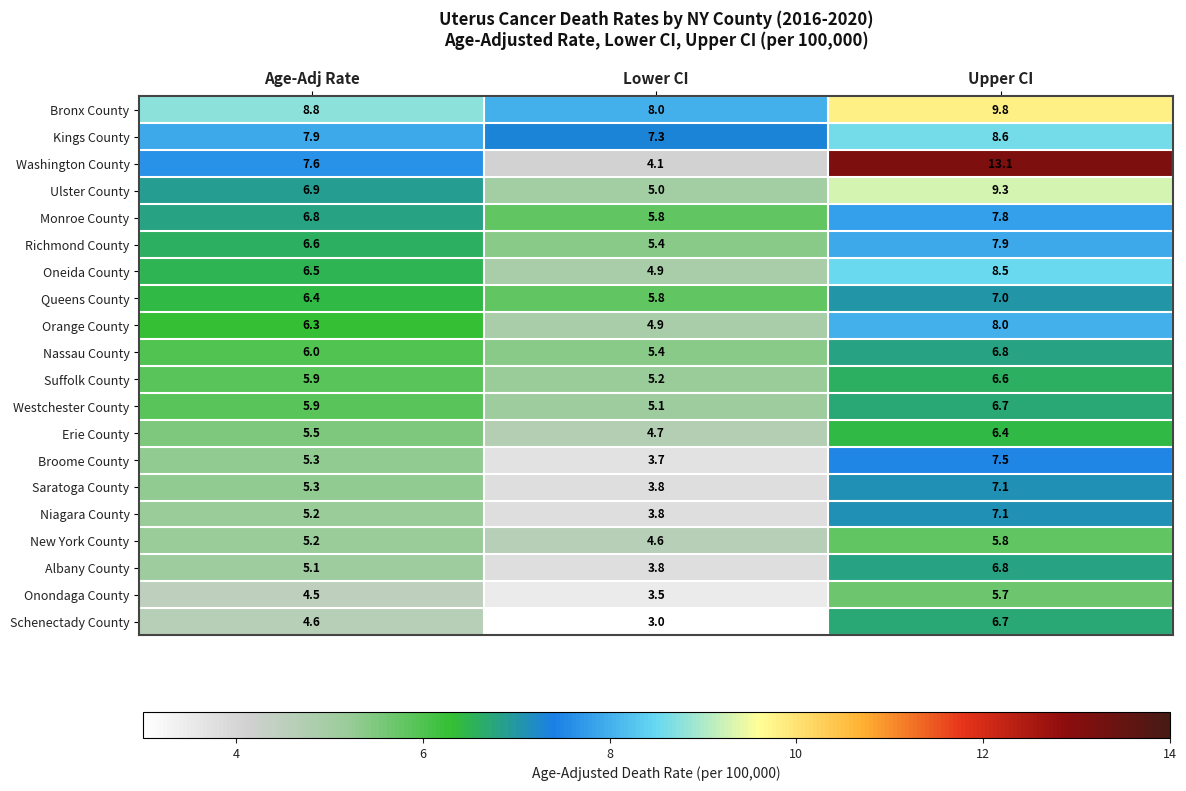

Is the value of Orange County at Lower CI greater than the value of Kings County at Age-Adj Rate?

No